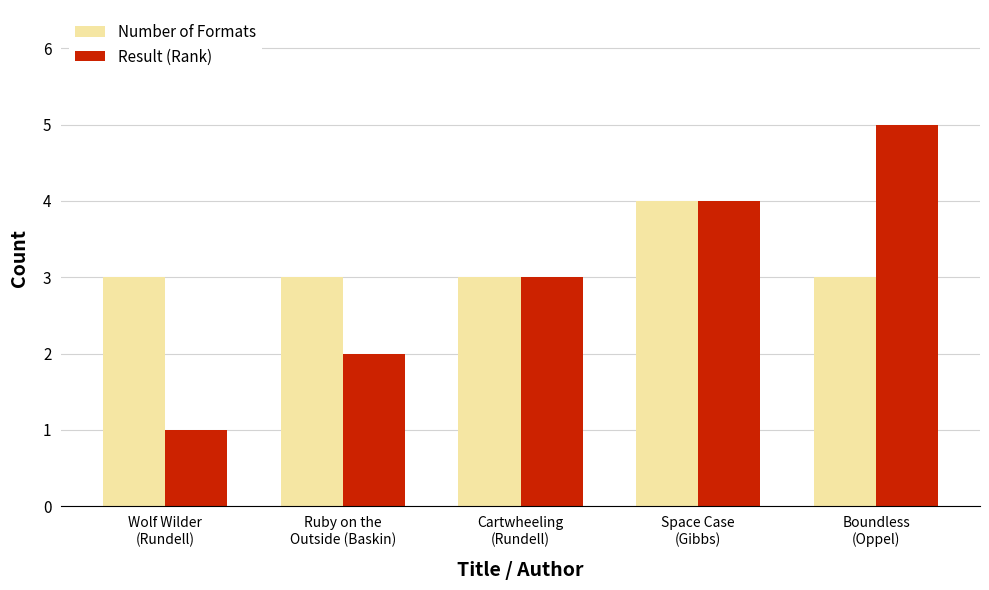

What is the label of the 3rd bar from the right?

Cartwheeling
(Rundell)